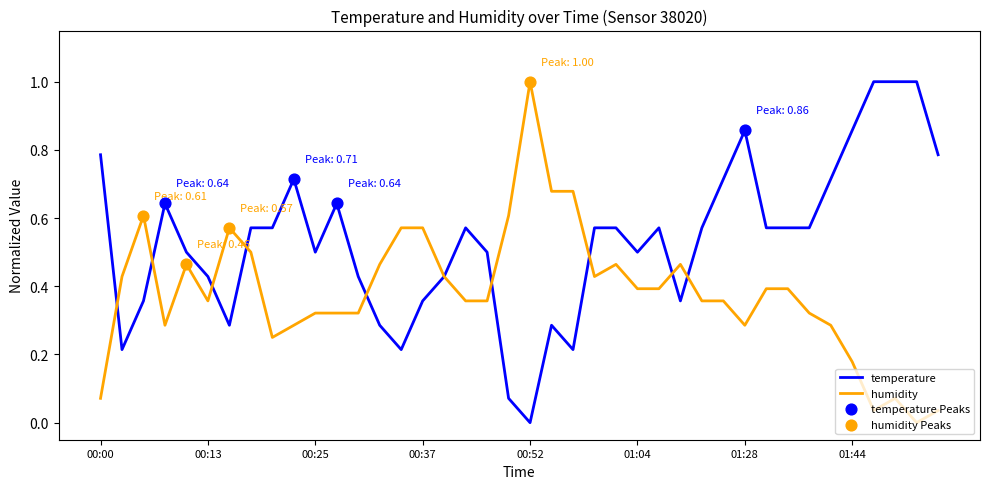

What is the highest value of the humidity series?

1.0